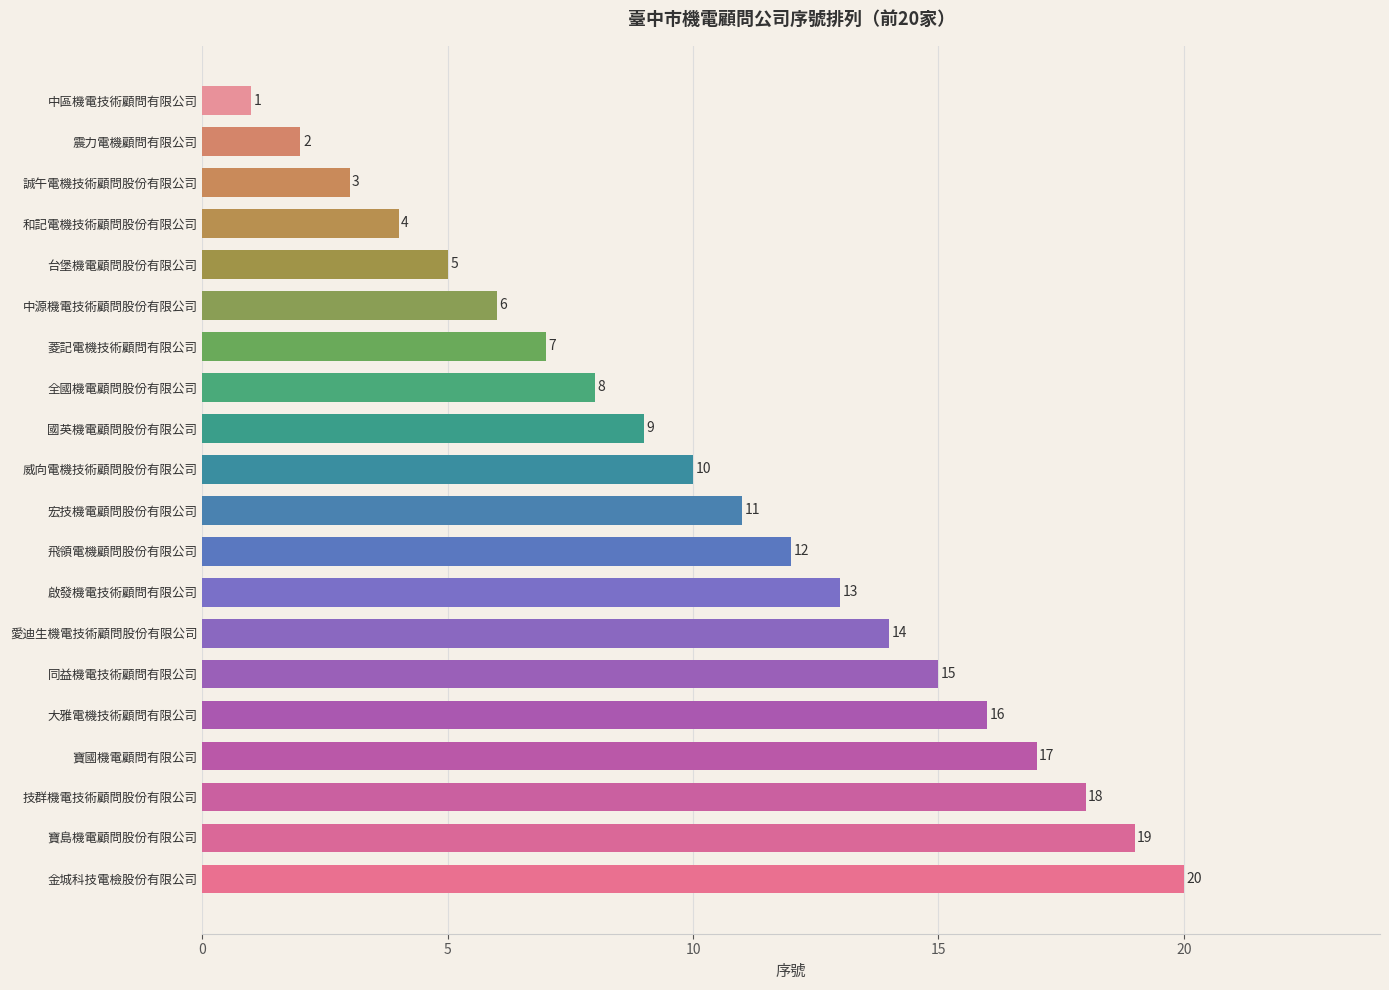

What is the sum of all values?

210